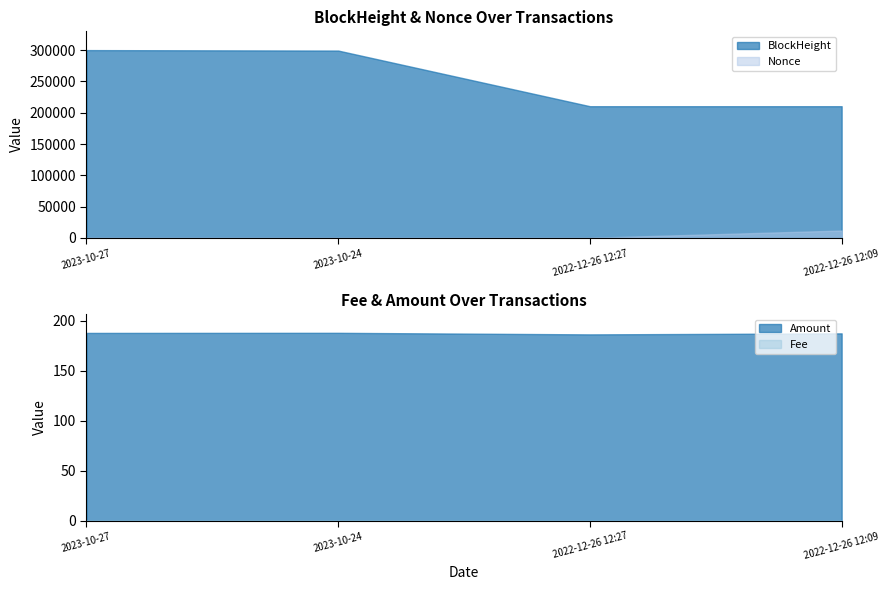

List the labels in order of Fee value, smallest first.

2022-12-26 12:09, 2022-12-26 12:27, 2023-10-27, 2023-10-24